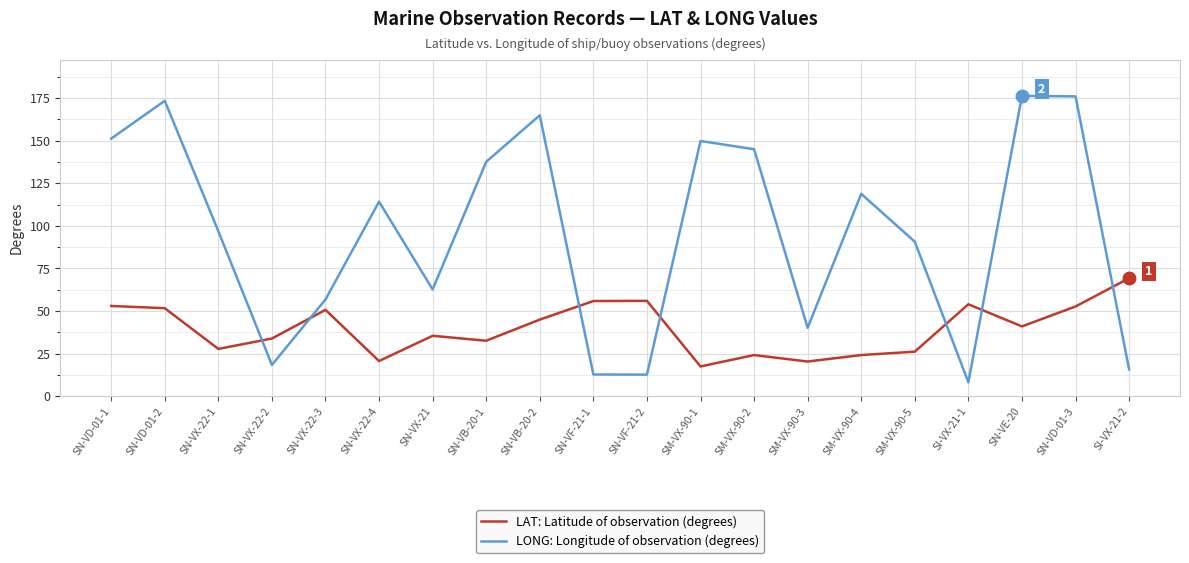

True or false: LAT: Latitude of observation (degrees) has more than 2 points higher than both neighbors.

True